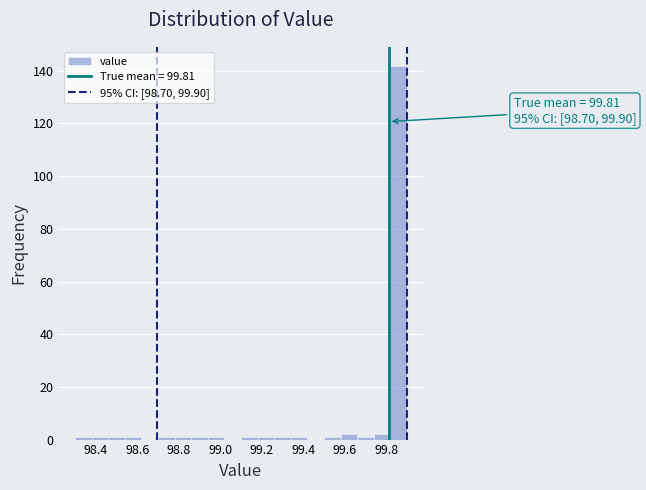

Over which range of the x-axis is the bar tallest?

99.82 to 99.90